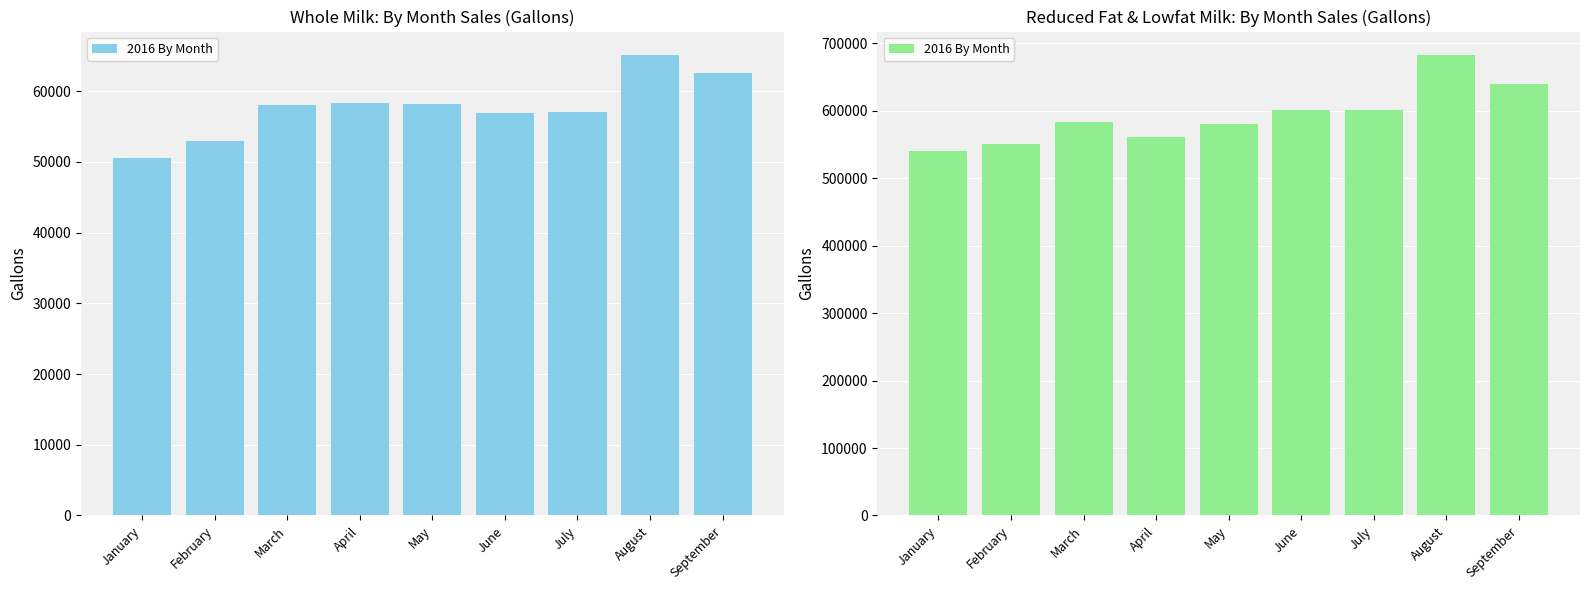

Is it true that the value at July is 601517?

True